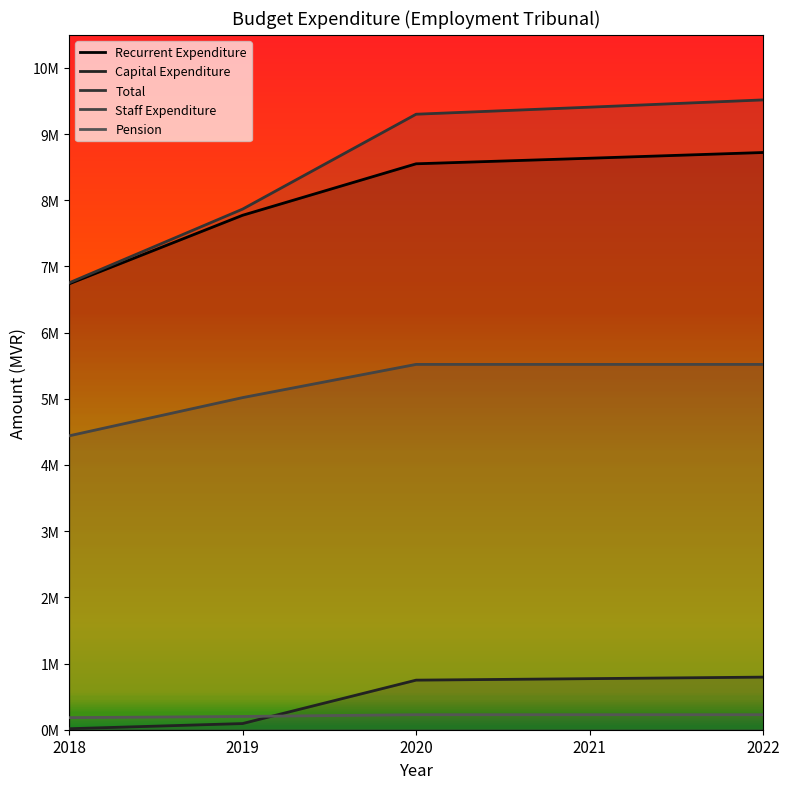

How many data points does each series have?

5